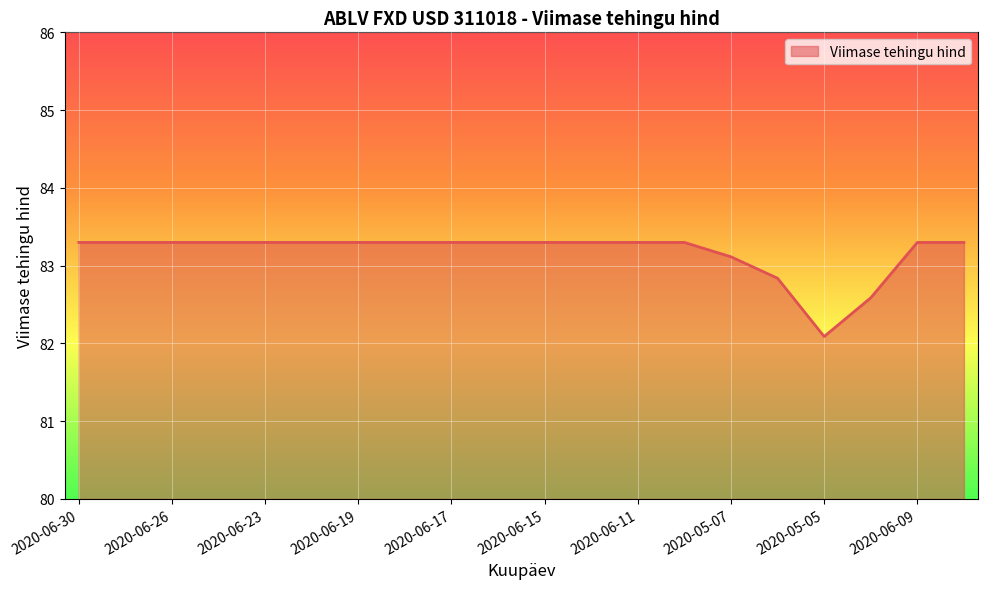

What is the minimum value shown in the chart?

82.1